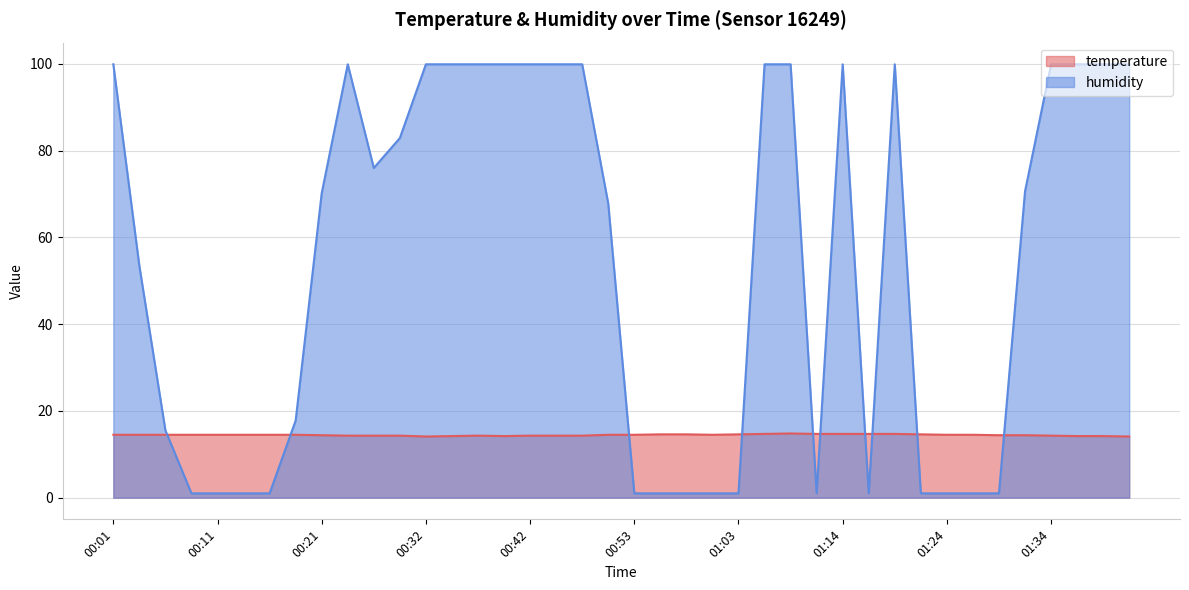

How many intersections are there between temperature and humidity?

10